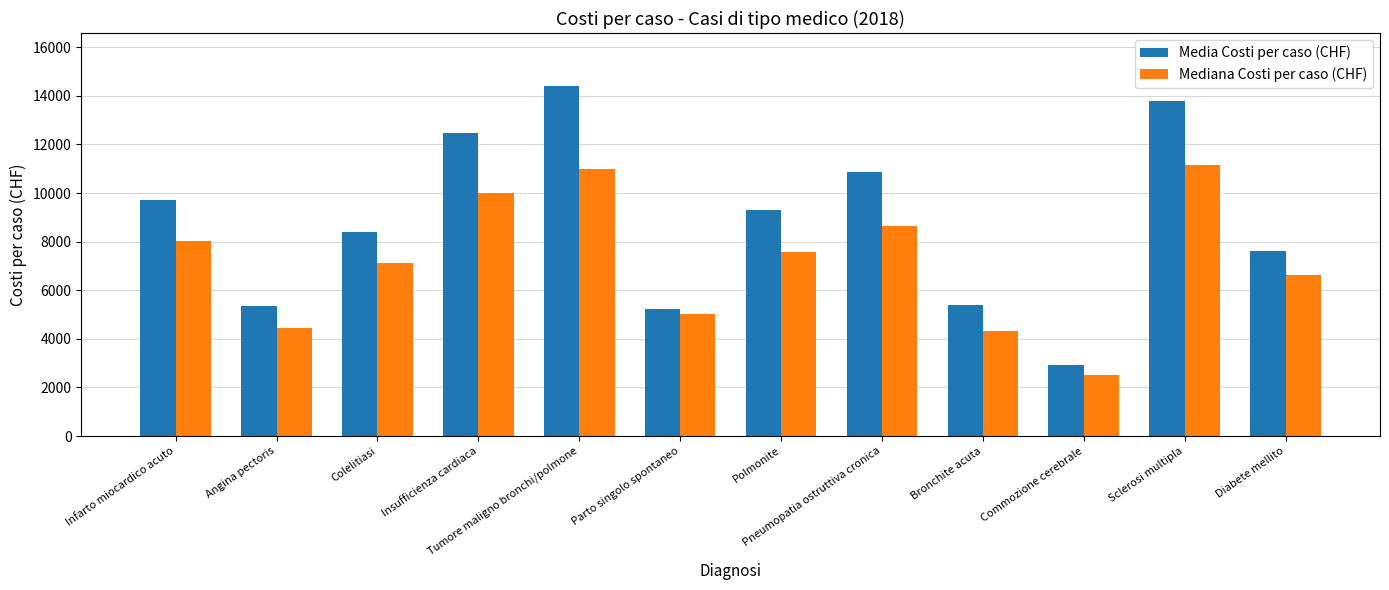

Where does the Media Costi per caso (CHF) series first go above 9284?

Infarto miocardico acuto